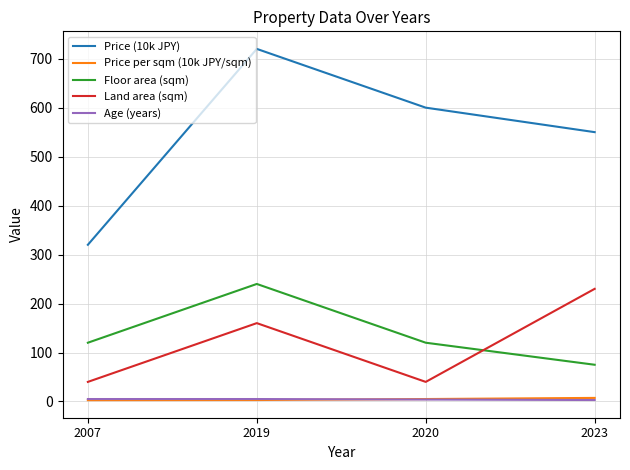

At which category is the sum across all series the highest?

2019